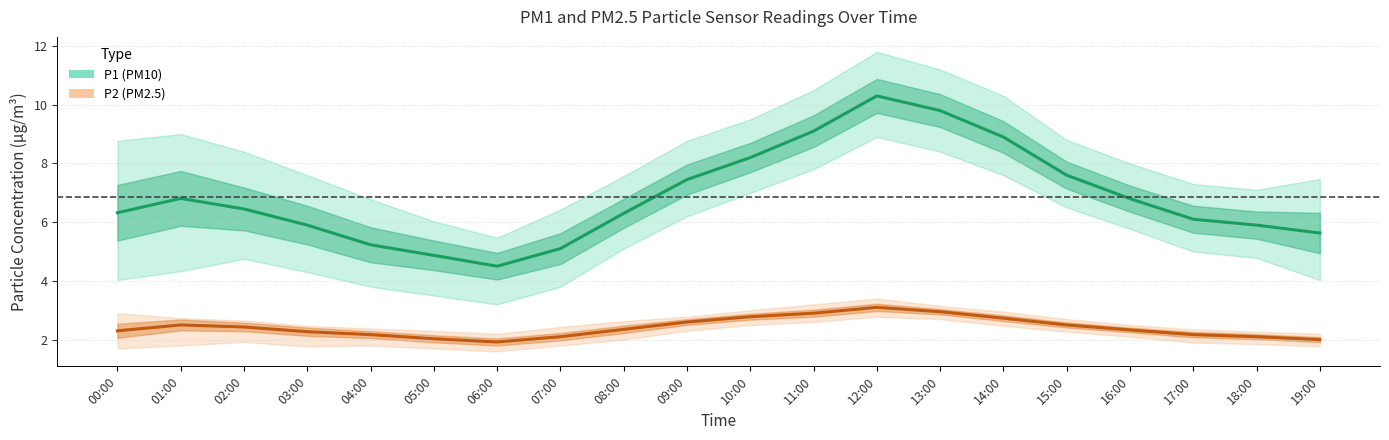

Is the value of P2 (PM2.5) at 13:00 greater than the value of P1 (PM10) at 03:00?

No